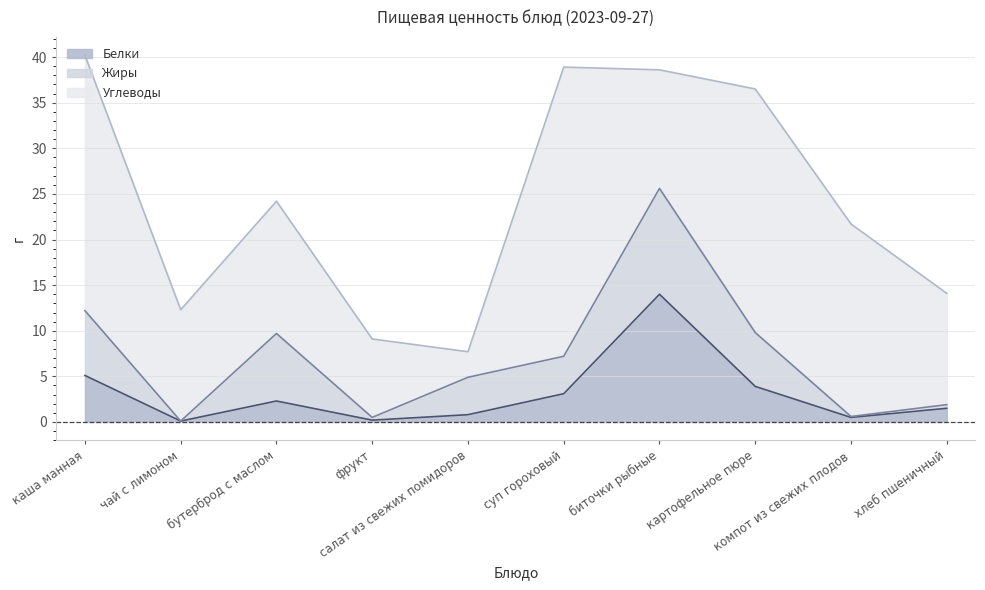

What is the label of the 4th point from the right?

биточки рыбные